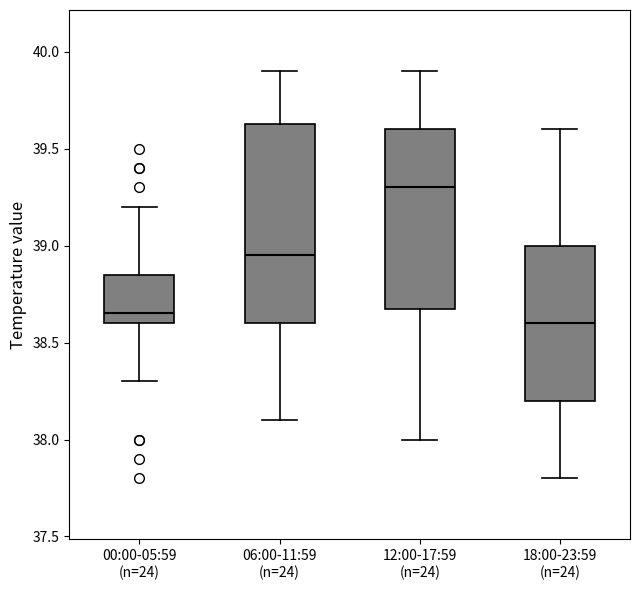

Which box has the lowest median line?

18:00-23:59 (n=24)